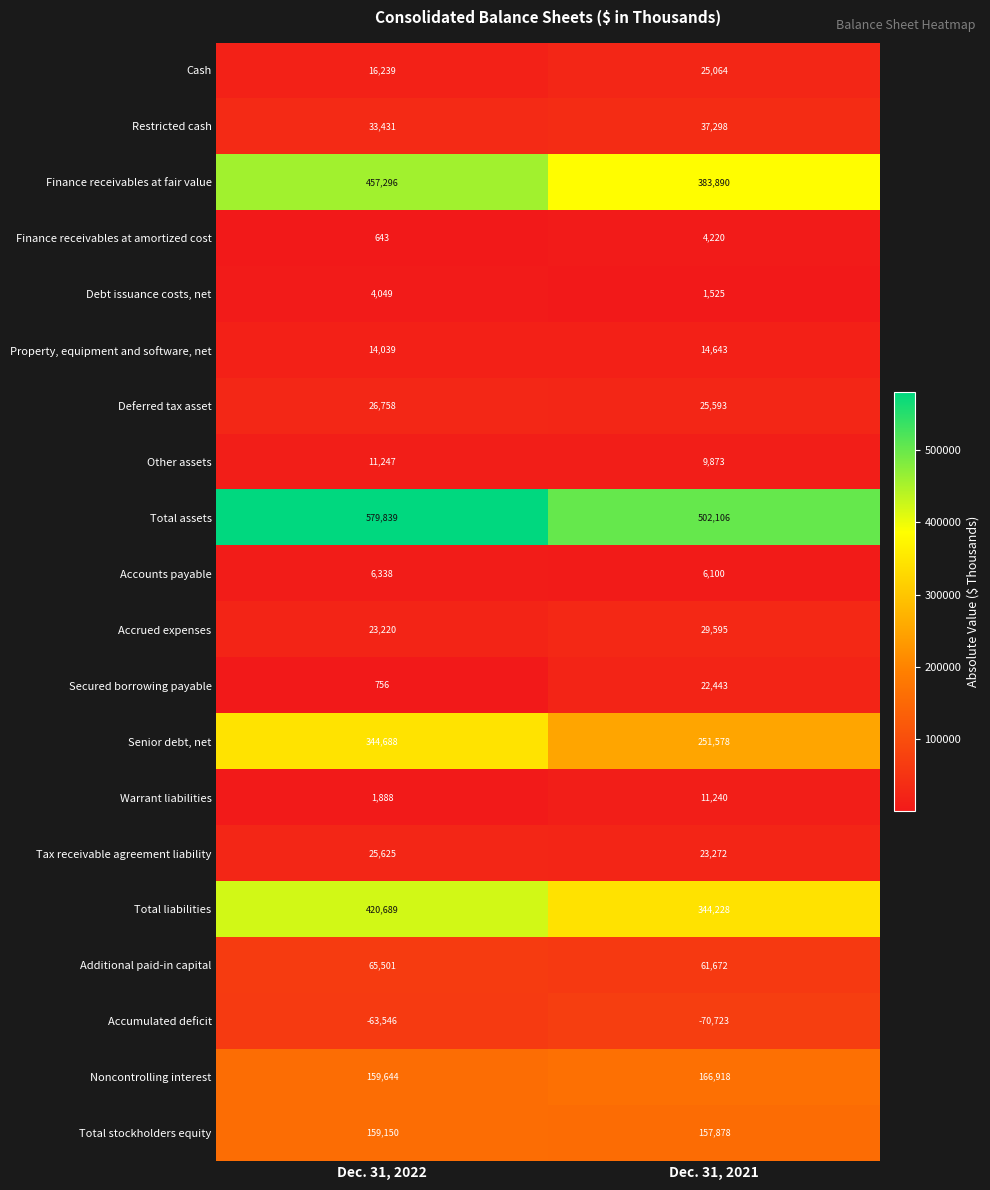

How many values in the Total stockholders equity series are below 159150?

1